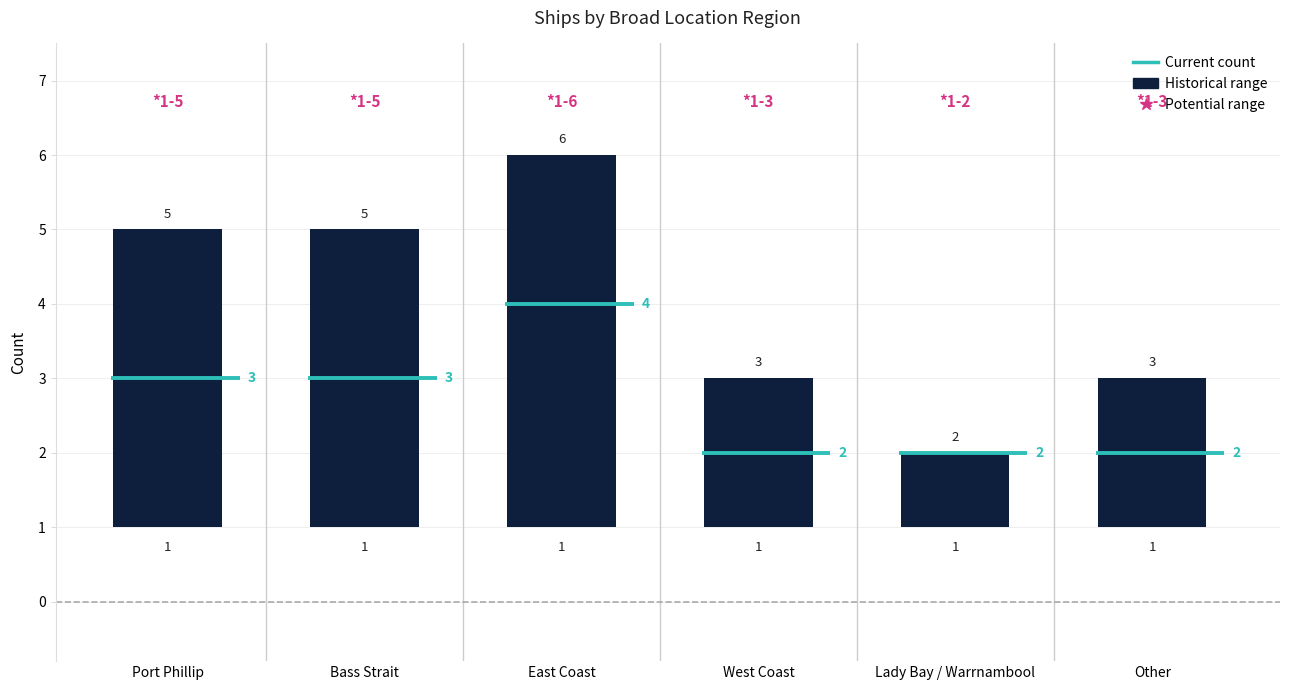

How many data points in current are less than 3?

3